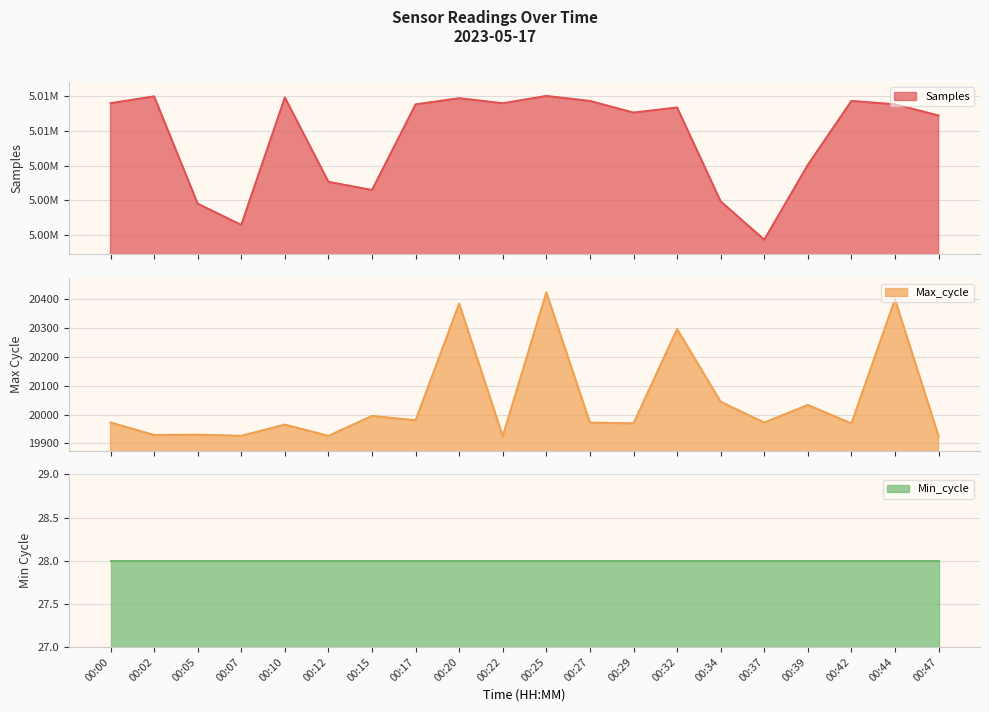

What is the approximate value of Max_cycle at 00:15?

19995